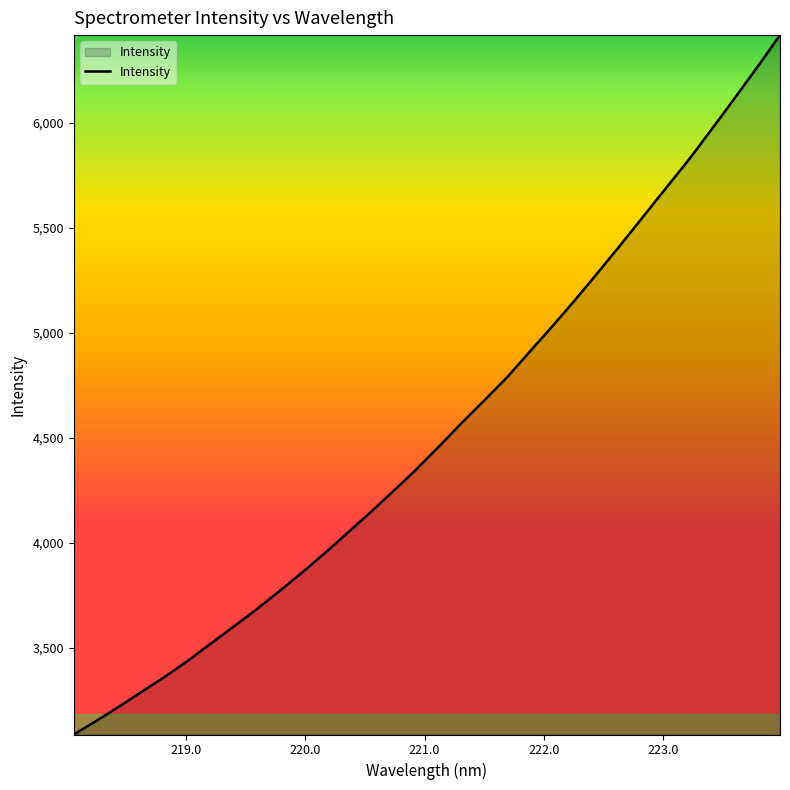

How many lines are shown in the chart?

1